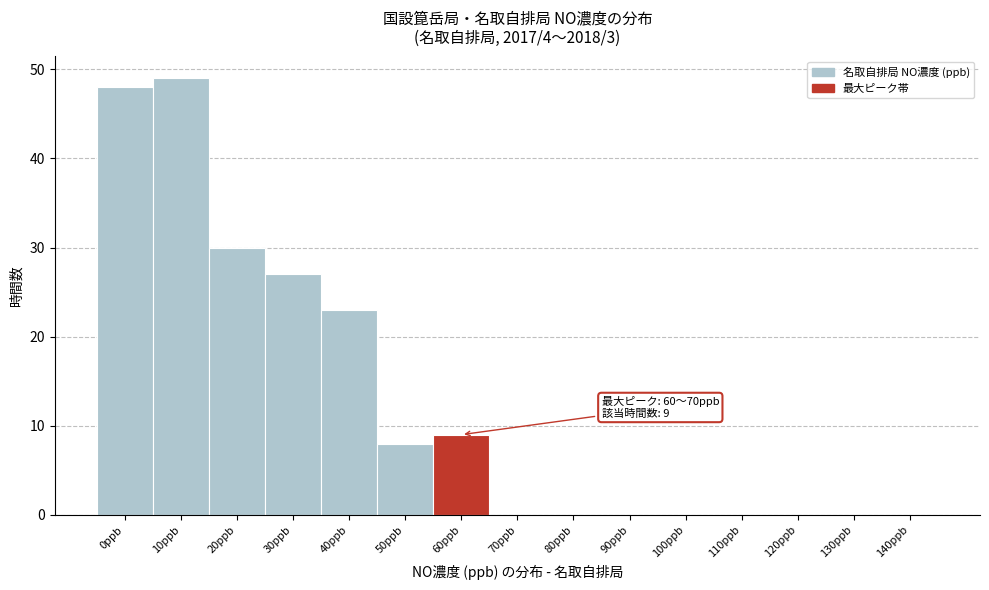

Reading left to right, extract all data points from this chart.

0ppb=48	10ppb=49	20ppb=30	30ppb=27	40ppb=23	50ppb=8	60ppb=9	70ppb=0	80ppb=0	90ppb=0	100ppb=0	110ppb=0	120ppb=0	130ppb=0	140ppb=0